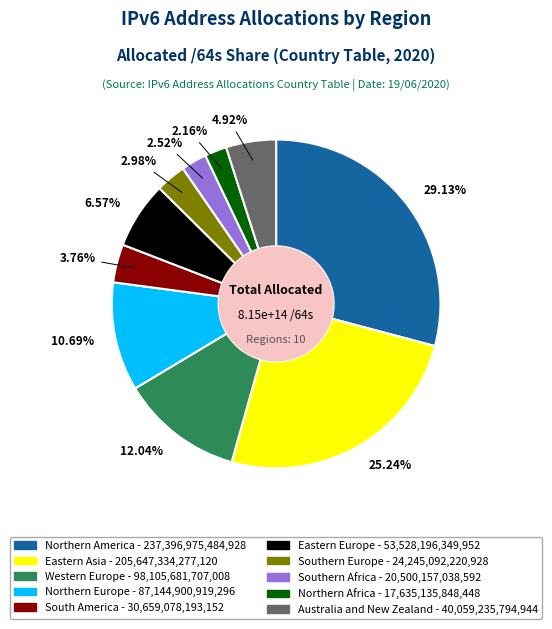

What is the ratio of the value at Northern America to the value at Australia and New Zealand?

5.9